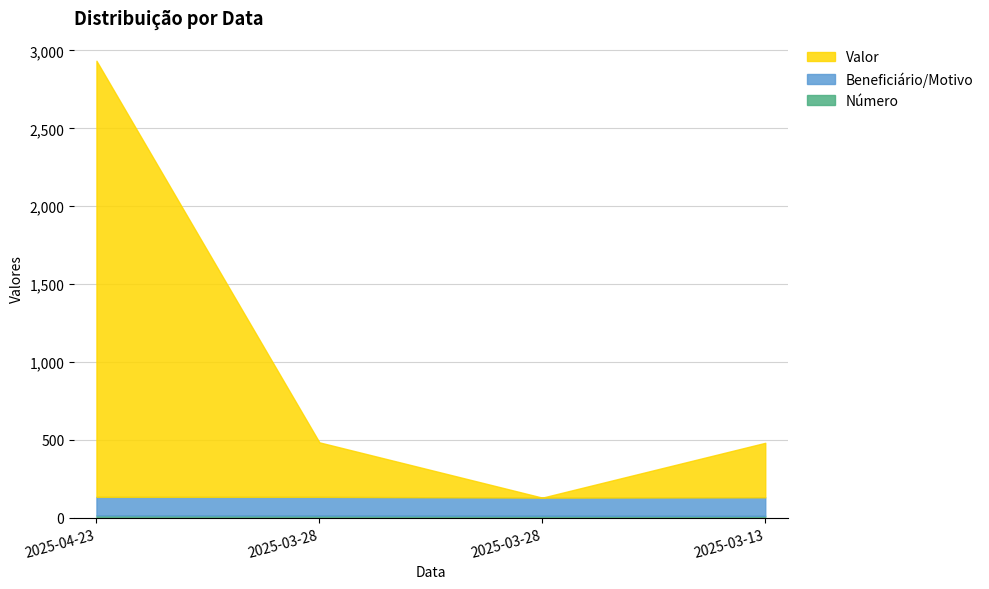

How many Valor values are between 350 and 2800?

3